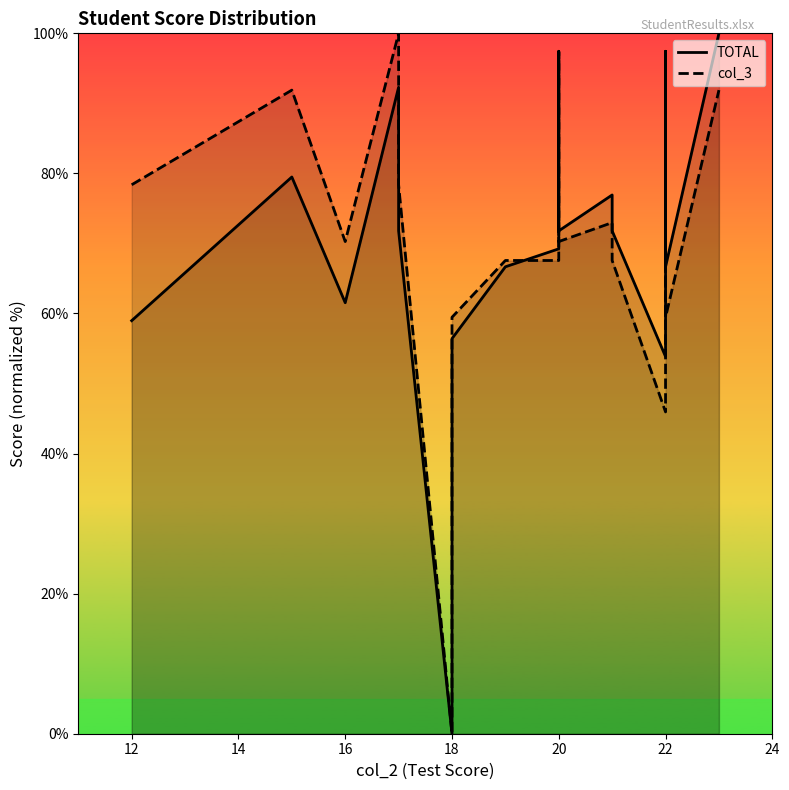

Rank the series by their maximum value, from lowest to highest.

TOTAL, col_3